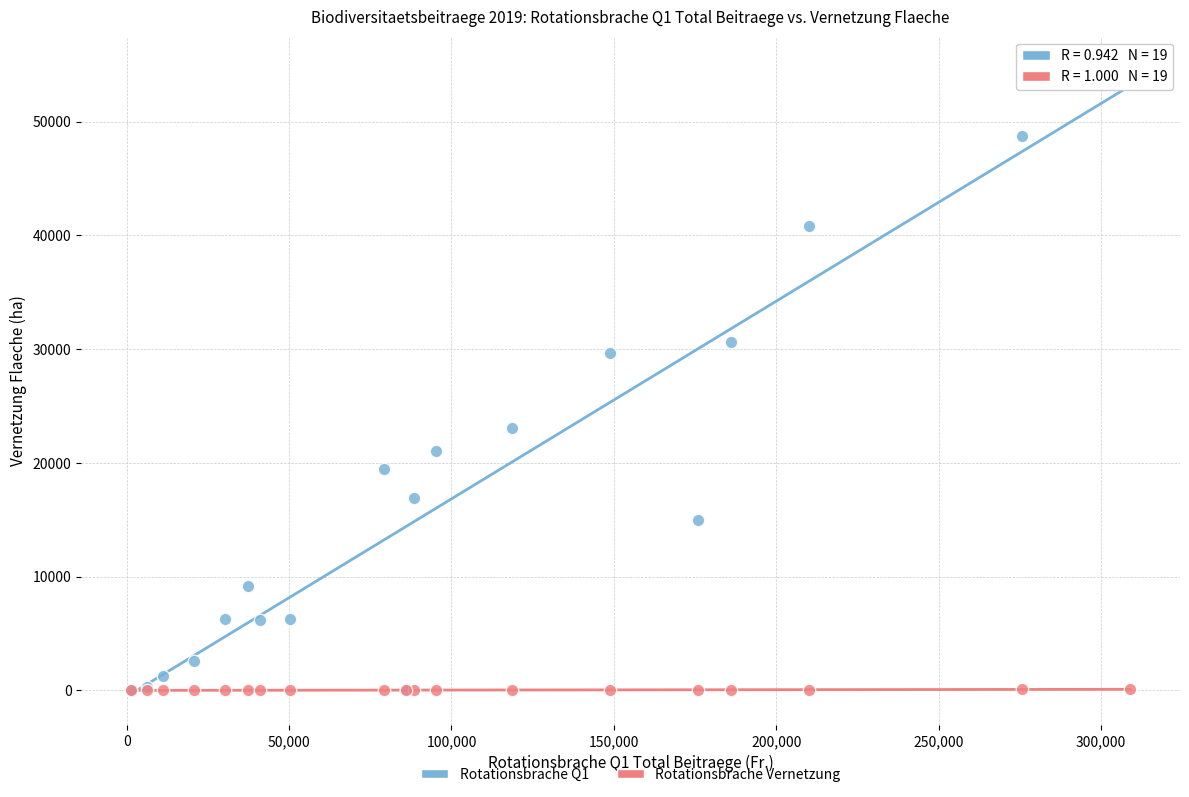

What are all the series names shown in the legend?

Rotationsbrache Q1, Rotationsbrache Vernetzung